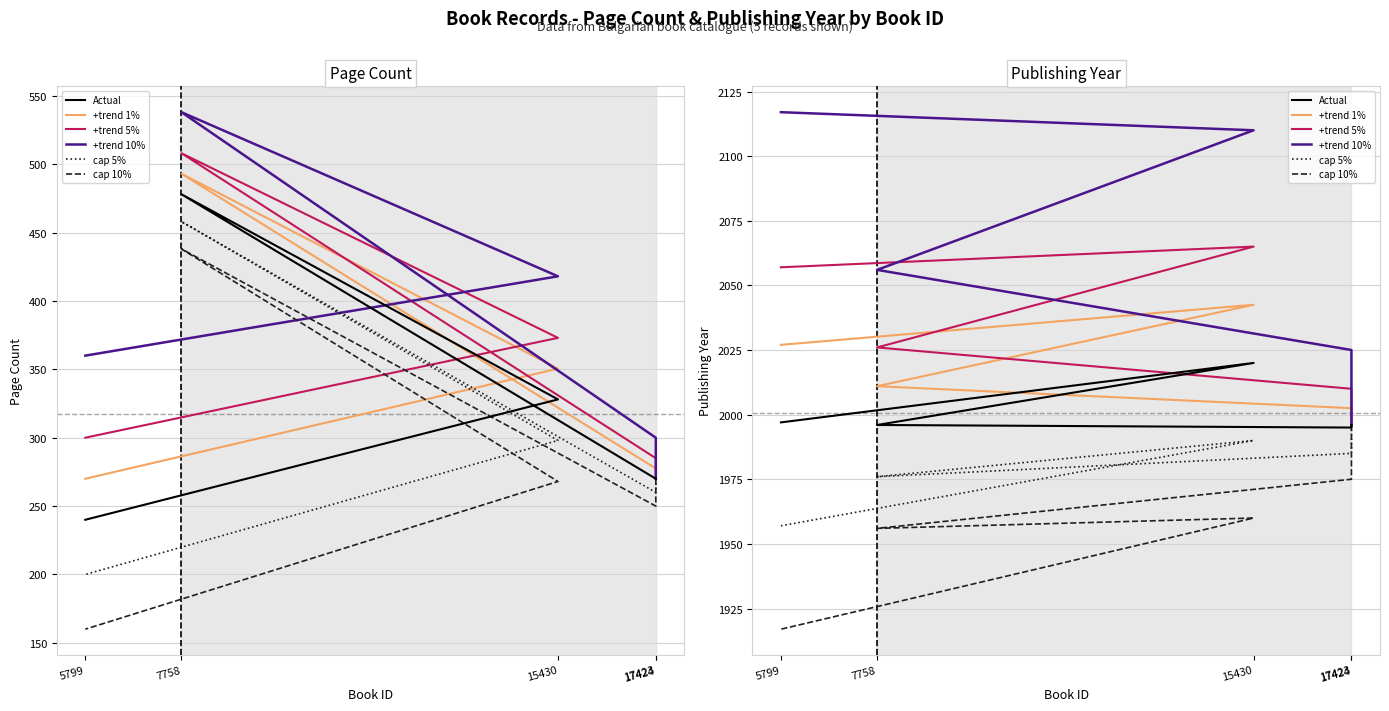

What is the sum of the +trend 1% values at 7758 and 5799?

4038.0